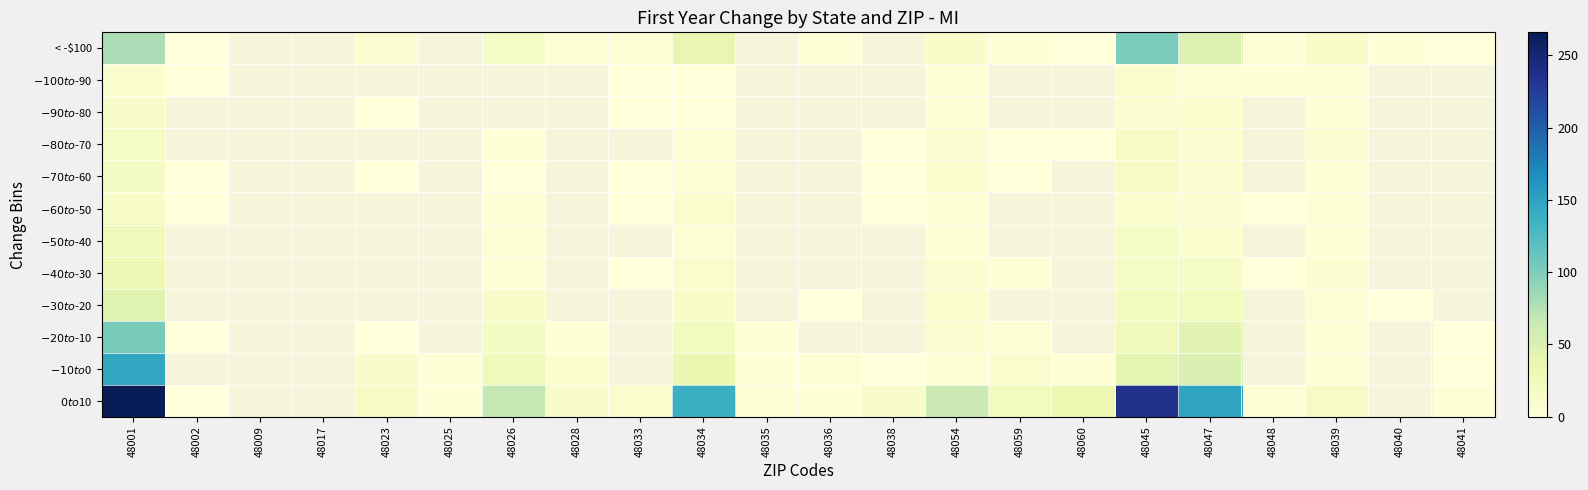

Which category has the lowest value across all series?

48002